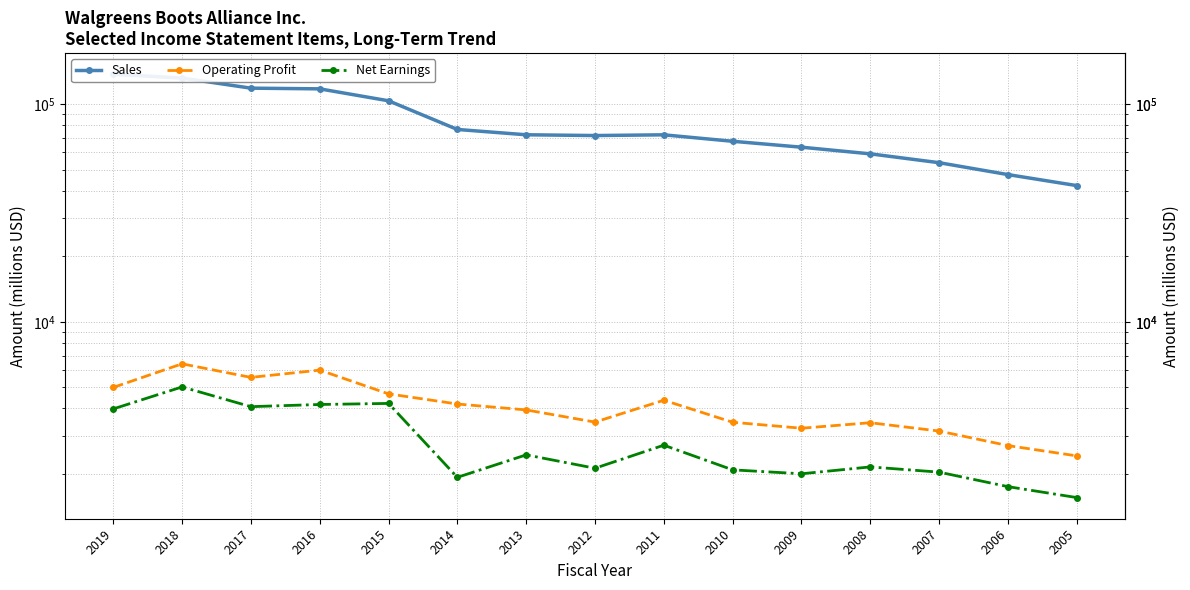

Rank the series by their maximum value, from highest to lowest.

Sales, Operating Profit, Net Earnings